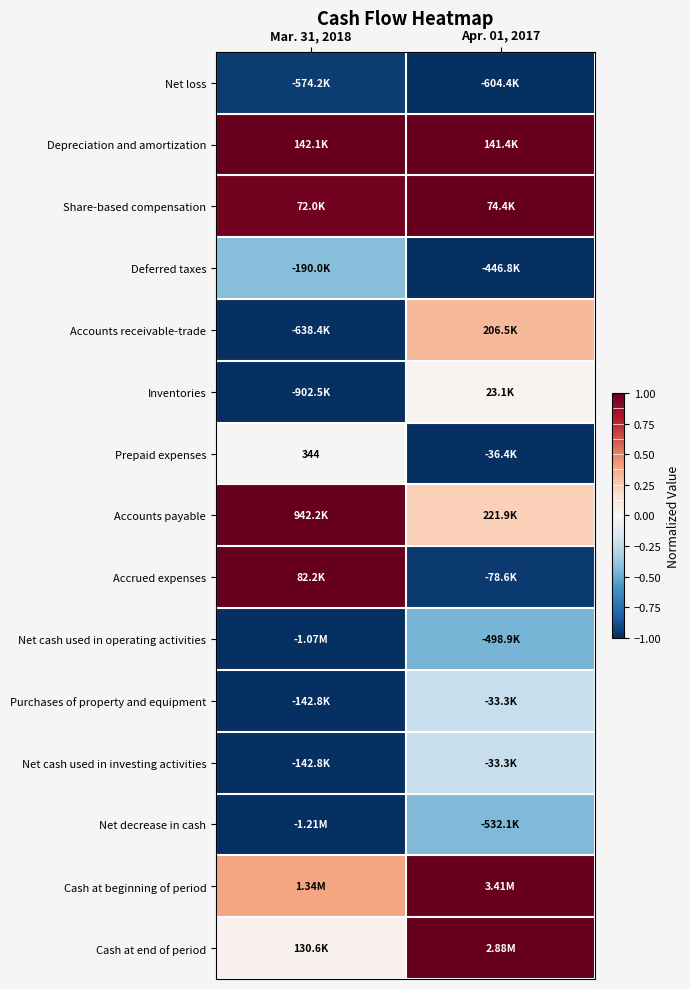

At which label is Accounts payable closest to 0?

Apr. 01, 2017